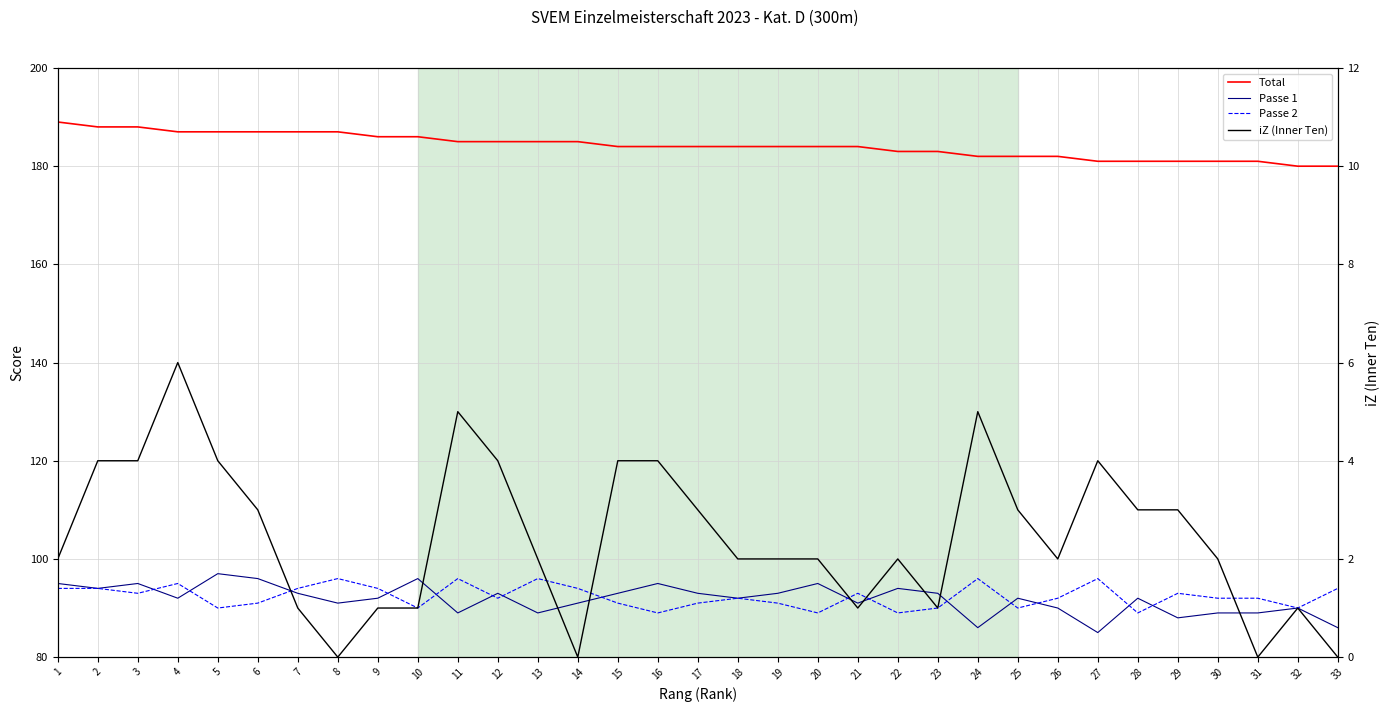

How many categories are shown in the chart?

33